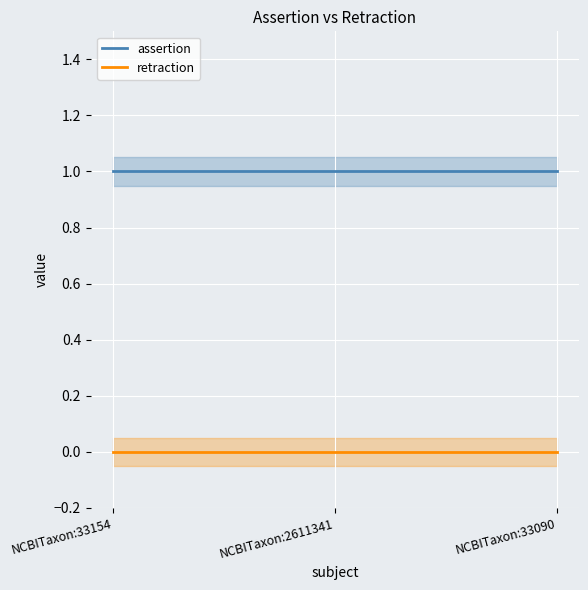

Is it true that assertion equals 1 at NCBITaxon:2611341?

True